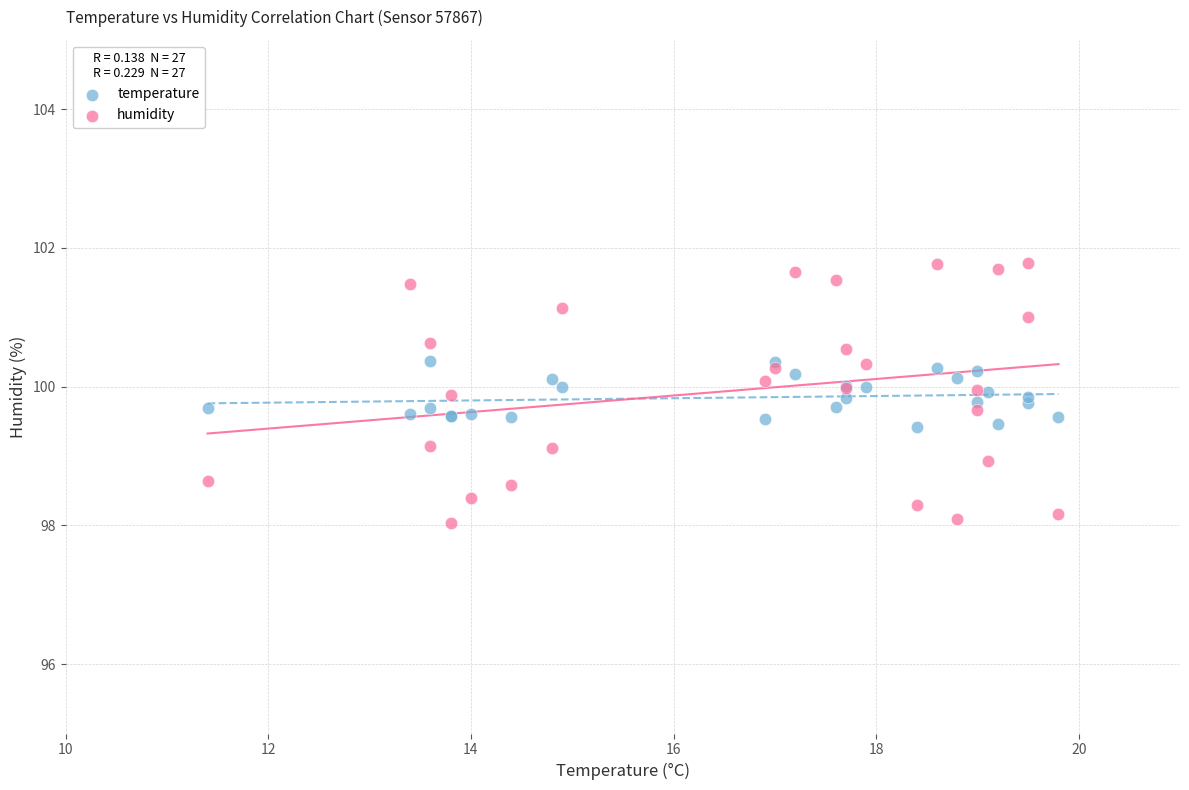

Which series reaches the maximum Y coordinate?

humidity